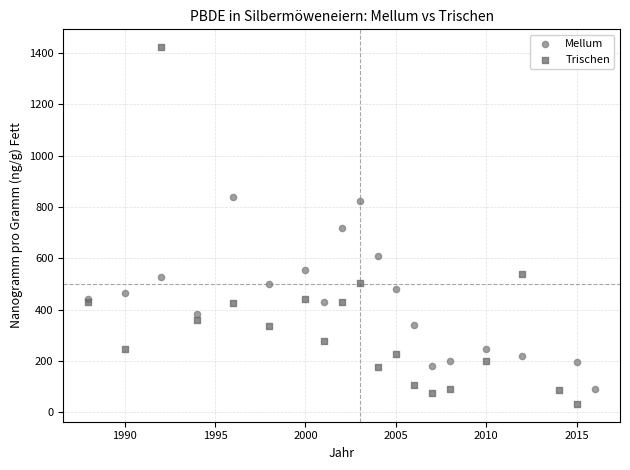

What are all the series names shown in the legend?

Mellum, Trischen